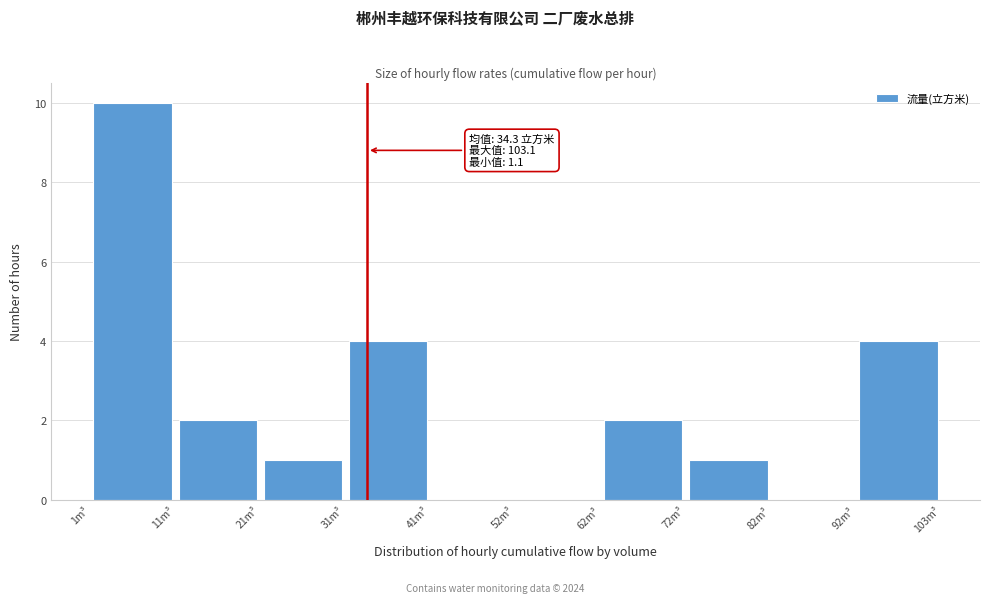

Over which range of the x-axis is the bar tallest?

2 to 12